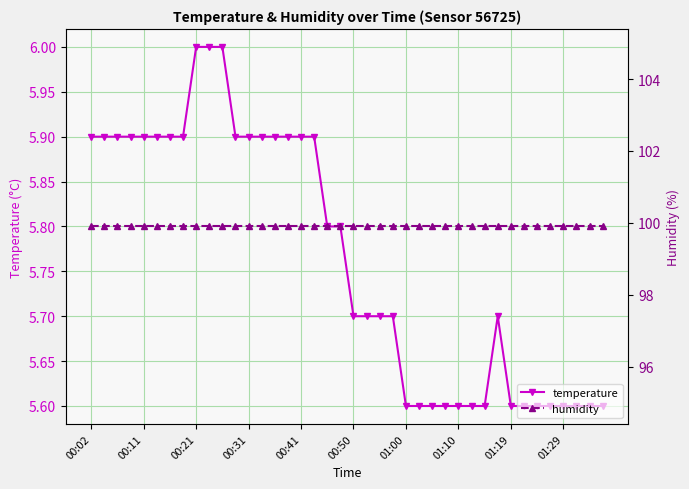

Where is humidity nearest to the value 99?

00:02